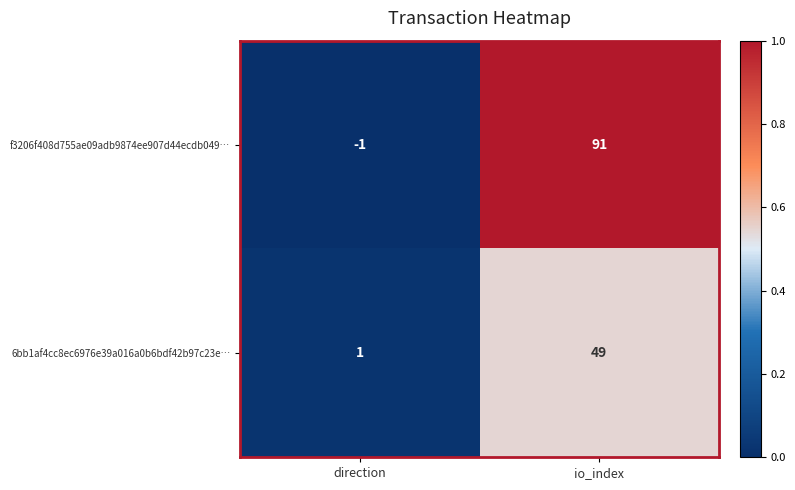

The value of 6bb1af4cc8ec6976e39a016a0b6bdf42b97c23e… at direction is 2. True or false?

False